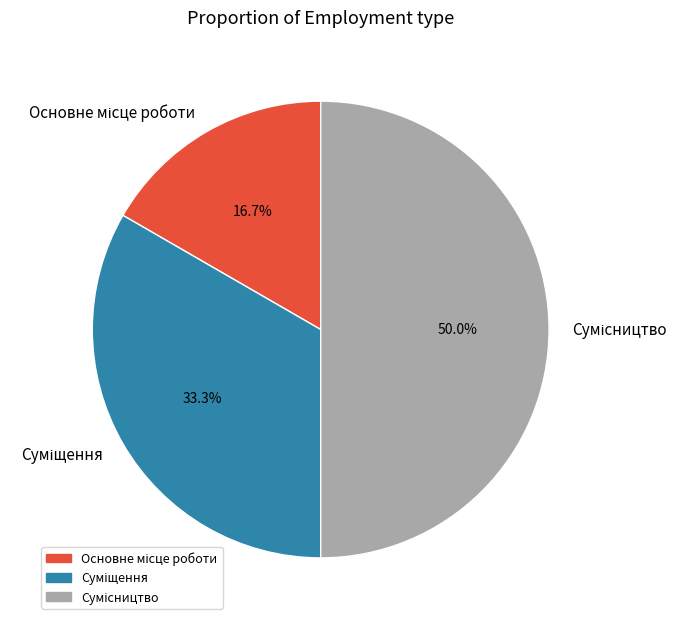

Is there a majority slice in this chart?

No